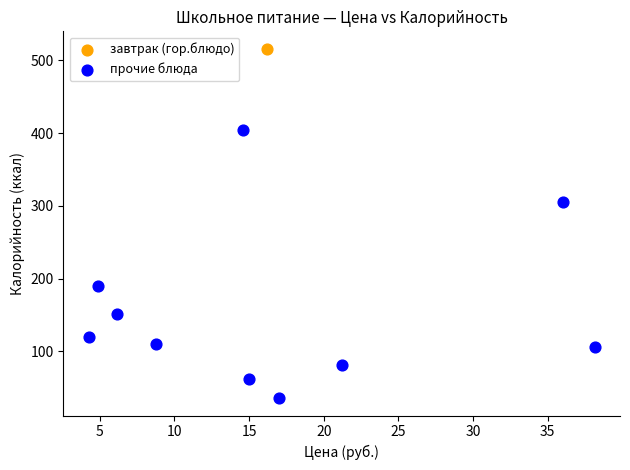

What are all the series names shown in the legend?

завтрак (гор.блюдо), прочие блюда